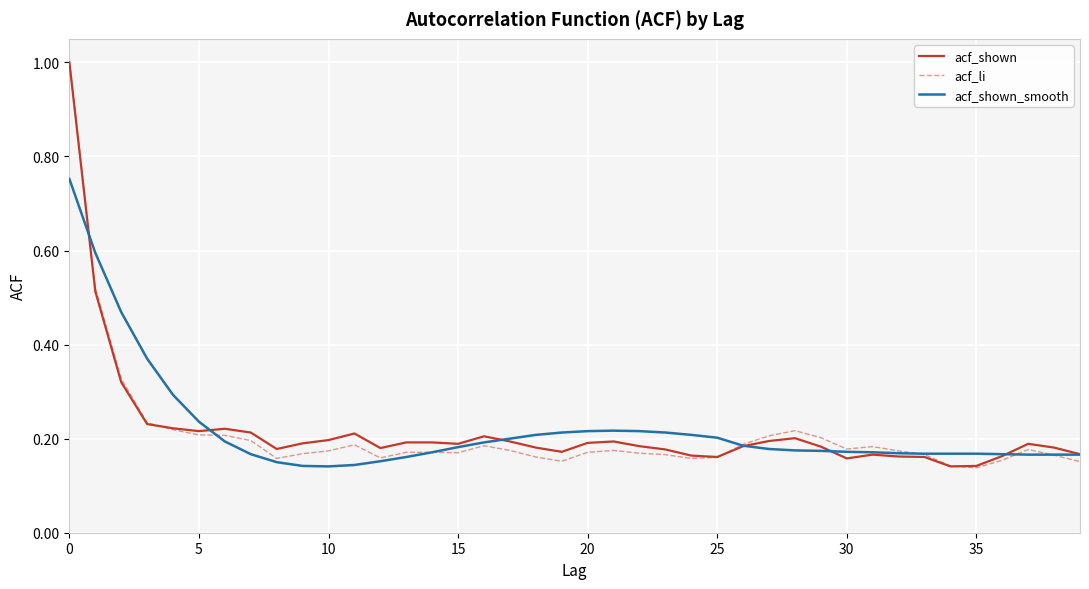

What is the greatest value displayed?

1.0